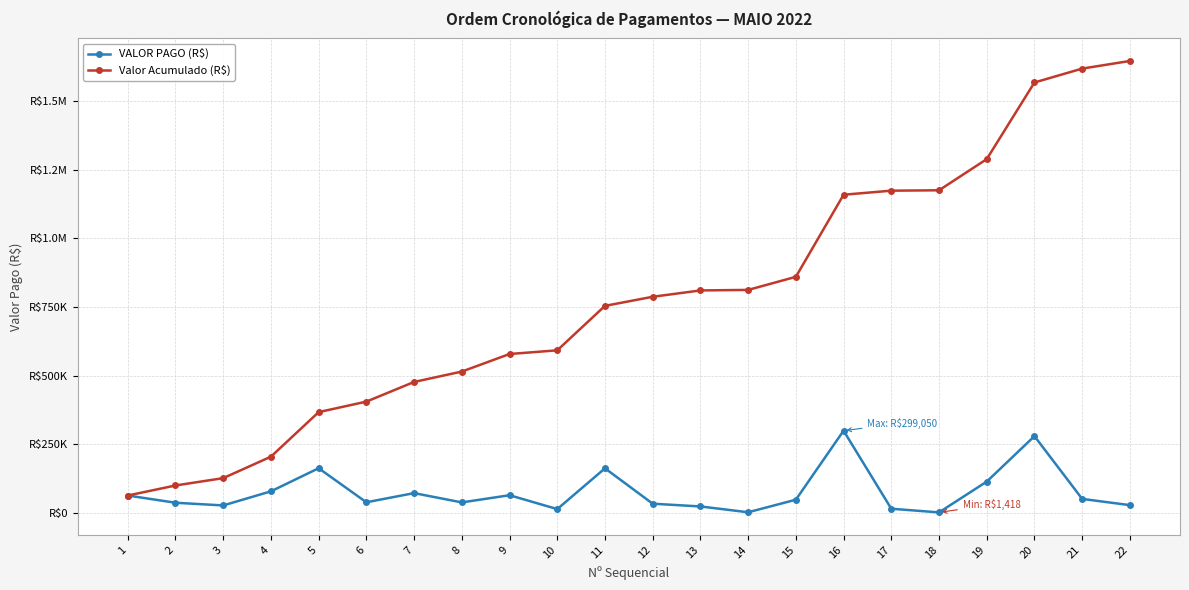

Between 10 and 17, which series saw the biggest shift?

Valor Acumulado (R$)